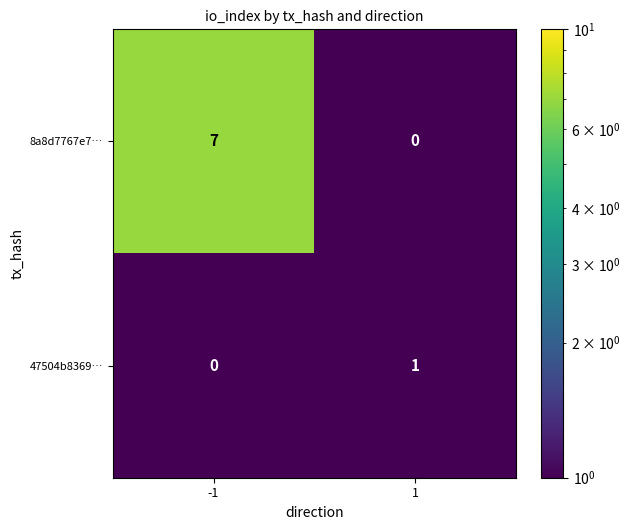

Is it true that 8a8d7767e7… equals 7 at -1?

True